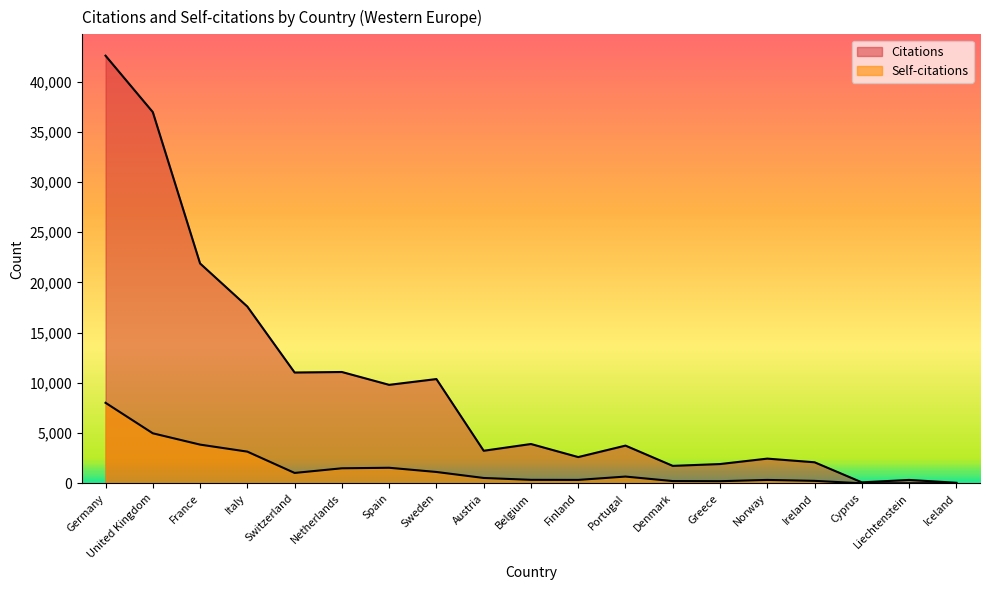

Reading right to left, list all the values displayed in this chart.

Citations: Iceland=61	Liechtenstein=342	Cyprus=102	Ireland=2100	Norway=2464	Greece=1924	Denmark=1742	Portugal=3759	Finland=2618	Belgium=3918	Austria=3247	Sweden=10384	Spain=9808	Netherlands=11086	Switzerland=11035	Italy=17600	France=21890	United Kingdom=36956	Germany=42569
Self-citations: Iceland=23	Liechtenstein=11	Cyprus=8	Ireland=250	Norway=343	Greece=215	Denmark=229	Portugal=677	Finland=344	Belgium=352	Austria=538	Sweden=1134	Spain=1553	Netherlands=1501	Switzerland=1038	Italy=3160	France=3858	United Kingdom=4984	Germany=8019